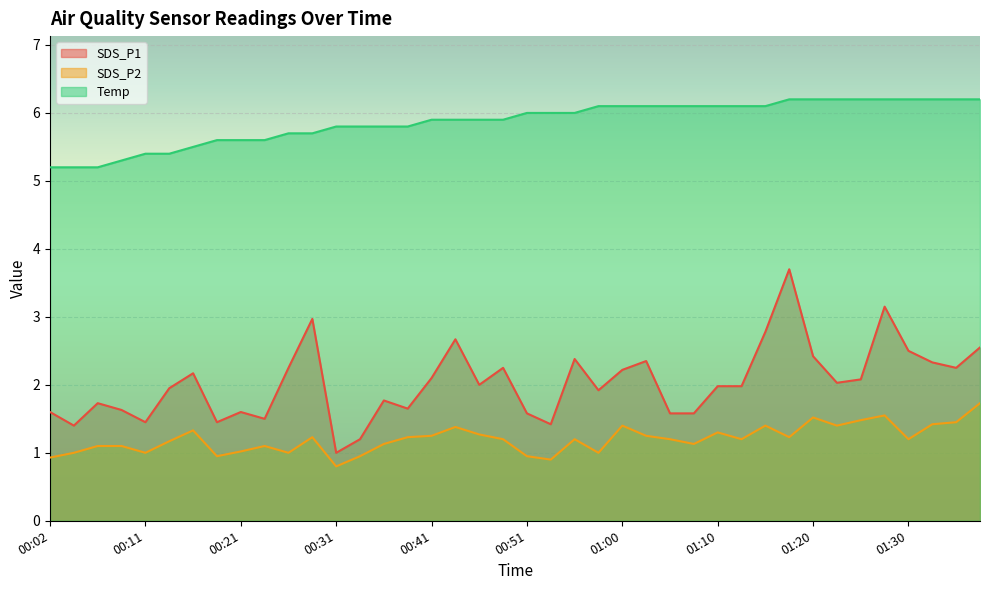

True or false: Temp and SDS_P2 cross at least once.

False